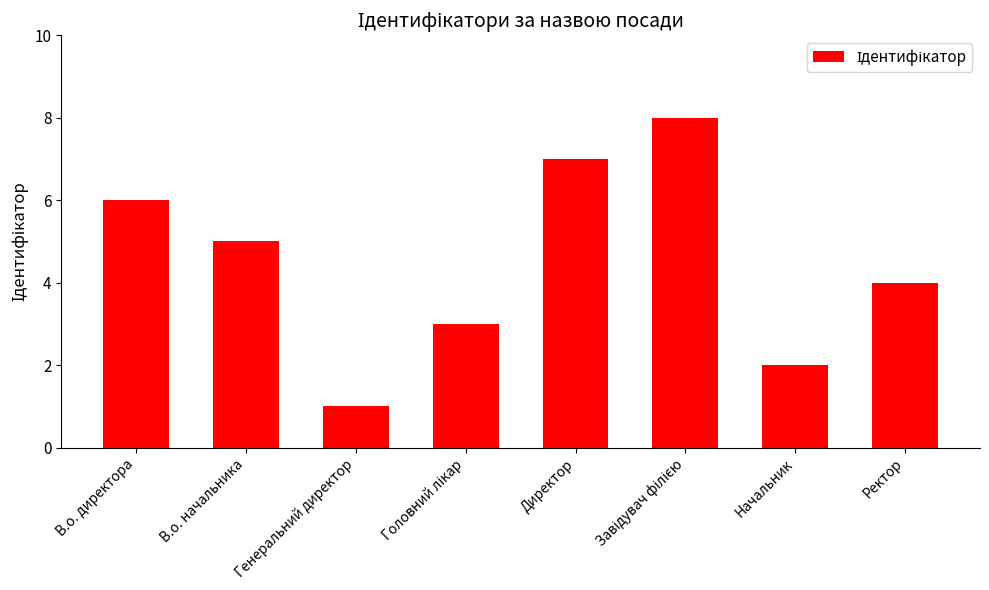

What is the difference between the maximum and minimum values?

7